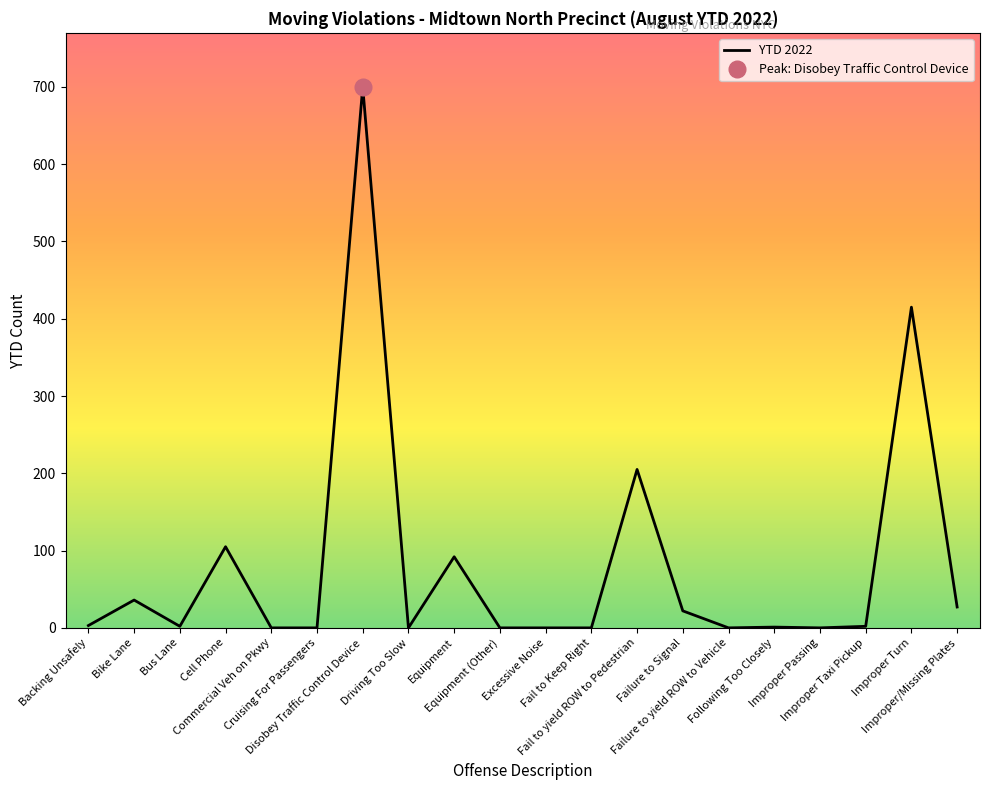

Is it true that the value at Cell Phone is 105?

True